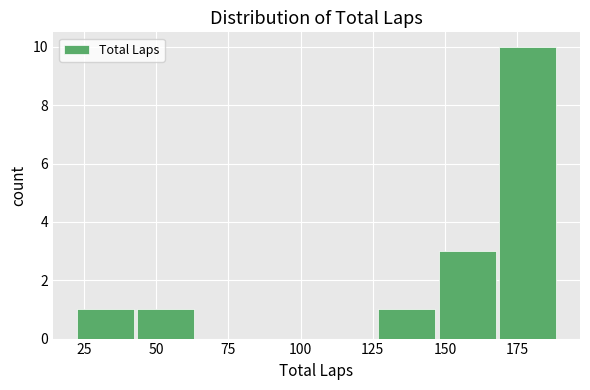

What is the height of the bar covering 45 to 65 on the x-axis? Neither the bar edges nor the heights are printed on the chart, so give them approximately, as read against the axes.

1